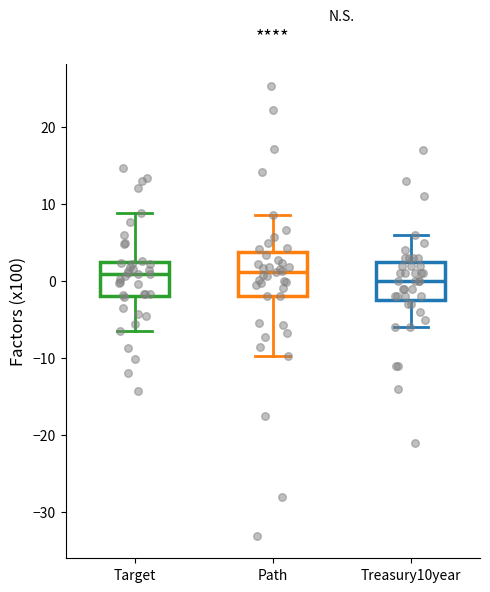

Reading left to right, transcribe this box plot: for each box, give where its median line is, the range the box spans, and where its two whiskers end, as read against the y-axis. The values are not printed on the chart, so give them approximately, as read against the axis.

Target: median 1, box -2 to 2, whiskers -6 to 9
Path: median 1, box -2 to 4, whiskers -10 to 9
Treasury10year: median 0, box -2 to 3, whiskers -6 to 6